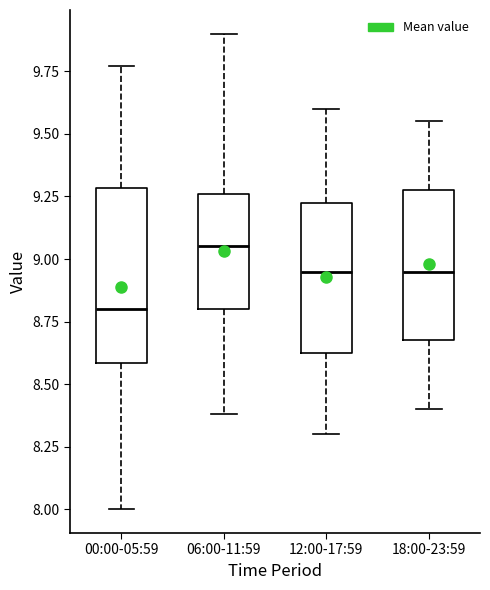

Where is the lower edge of the box for 00:00-05:59 on the y-axis? The values are not printed on the chart, so give them approximately, as read against the axis.

8.60